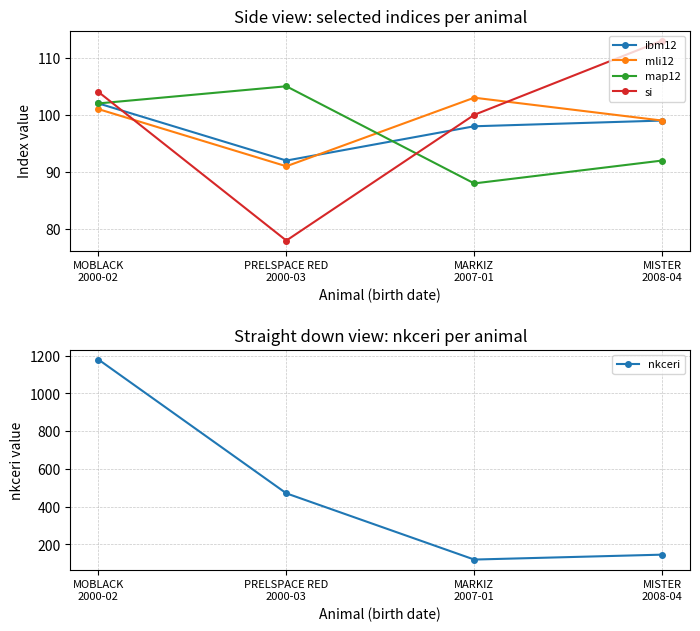

At which category does mli12 reach its first local valley?

PRELSPACE RED
2000-03